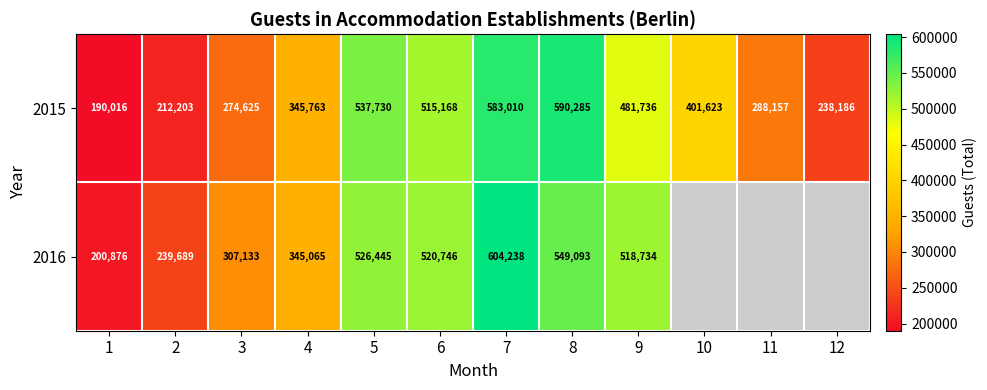

How many data points in 2015 are less than 401623?

6